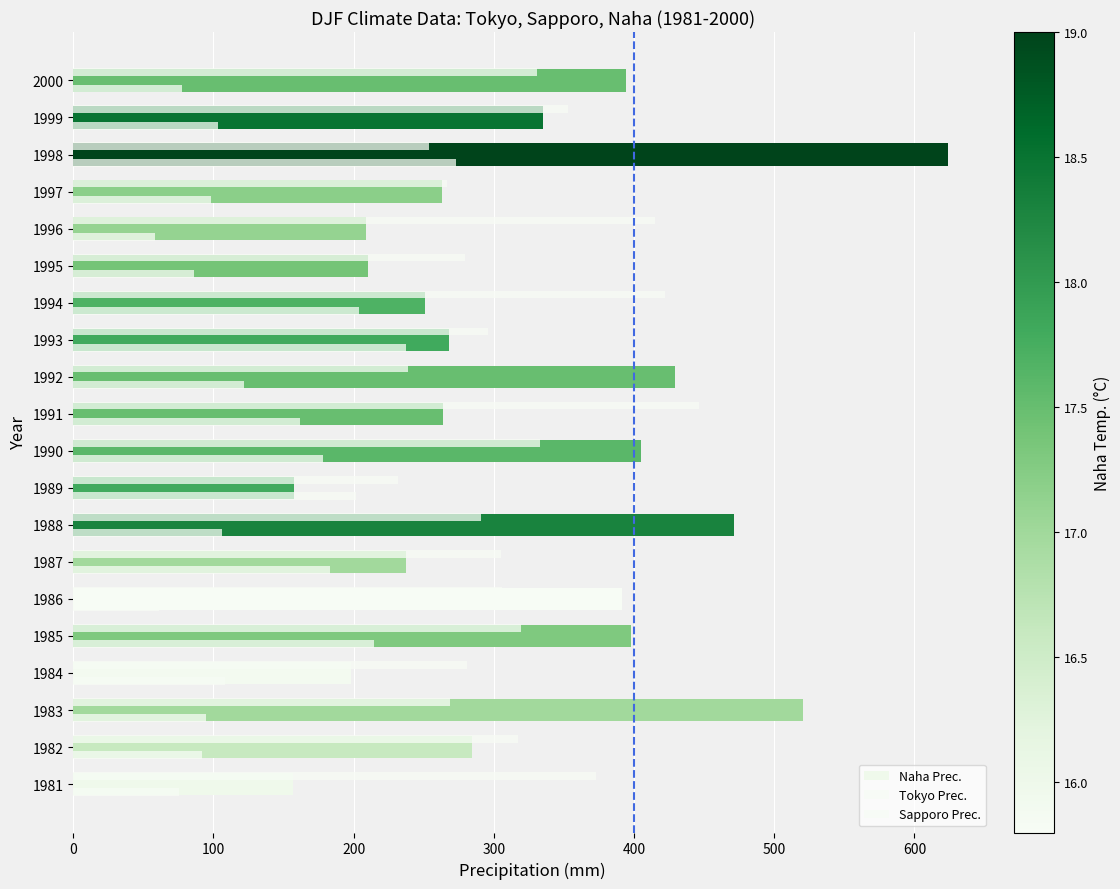

Which series has the largest range (max minus min)?

Naha Prec.